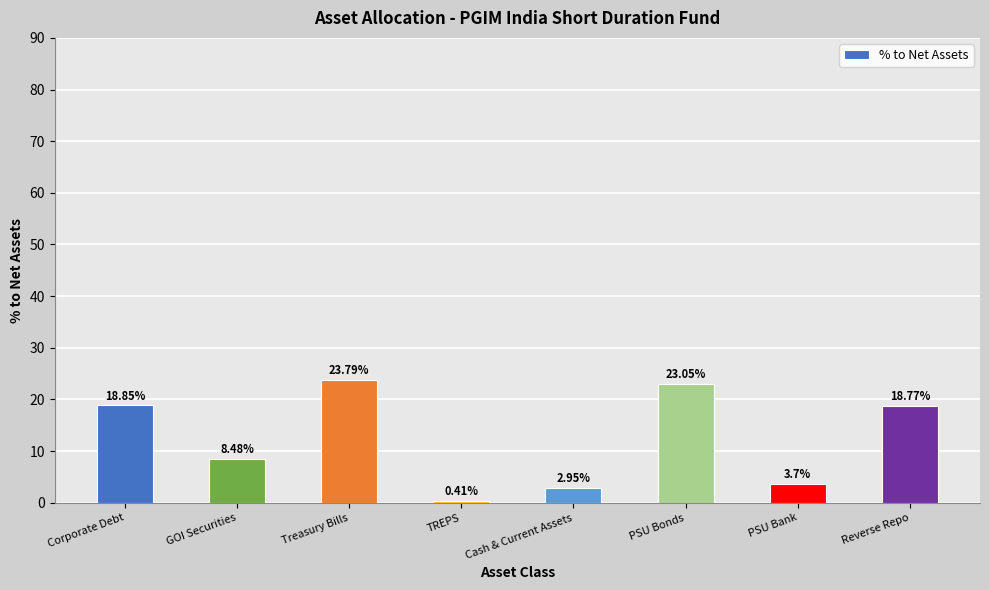

What is the value of the 1st bar from the left?

18.9